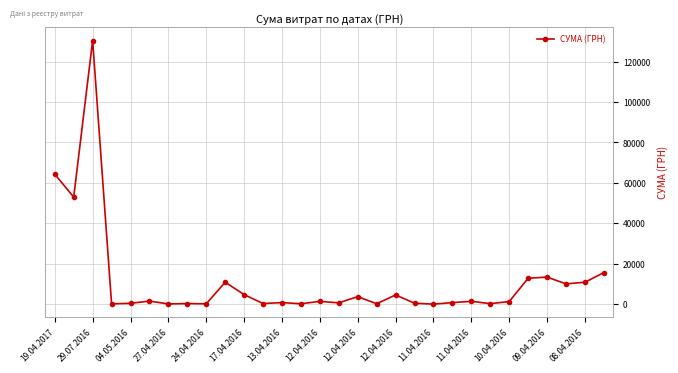

What is the value of the 27th point from the left?

13396.5